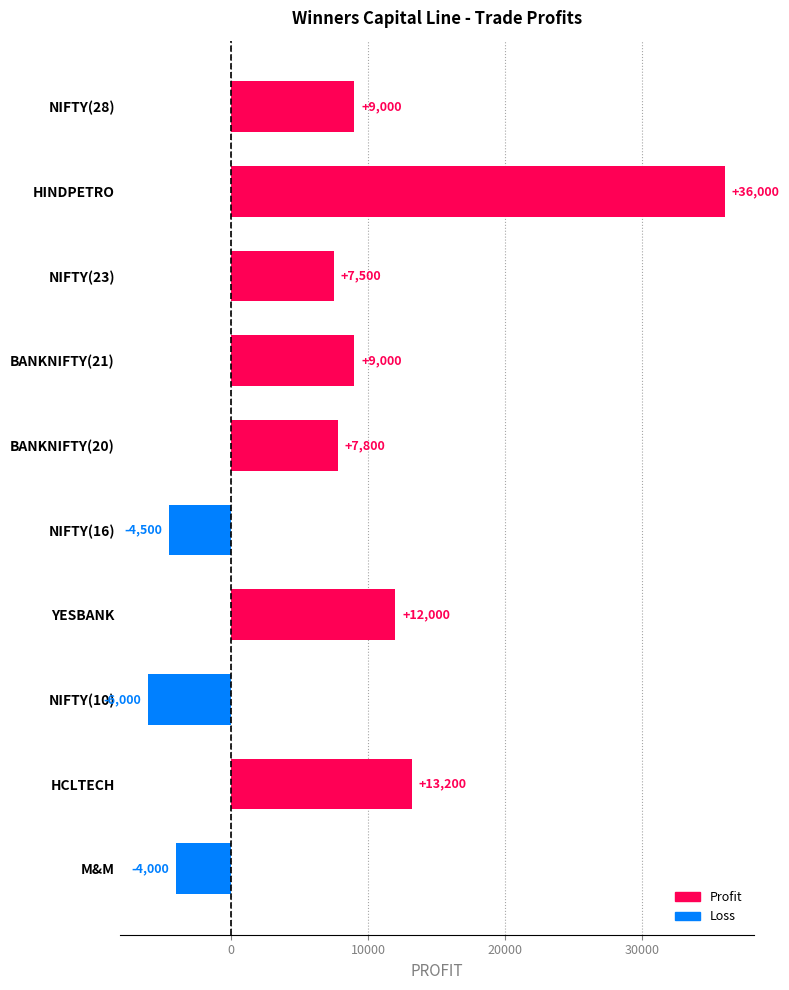

What is the approximate value at BANKNIFTY(20), to the nearest 50?

7800